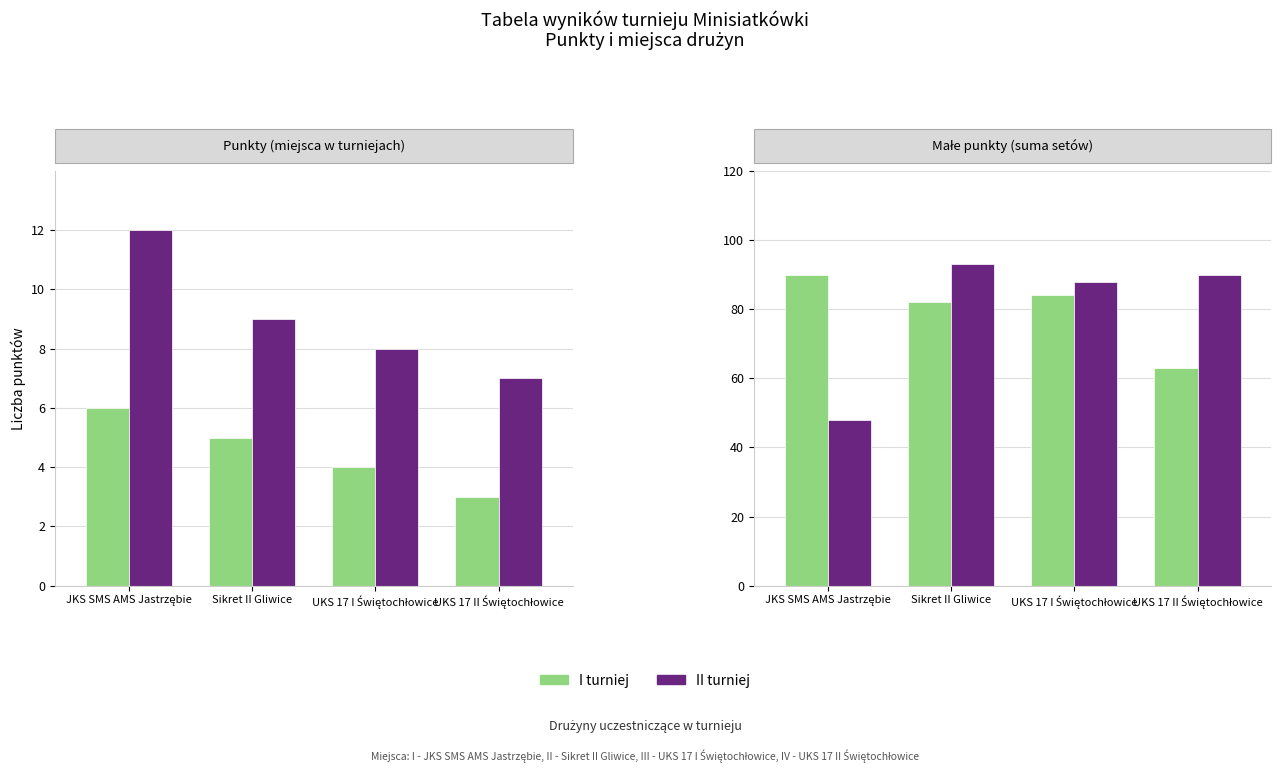

At which label does I turniej reach its peak?

JKS SMS AMS Jastrzębie